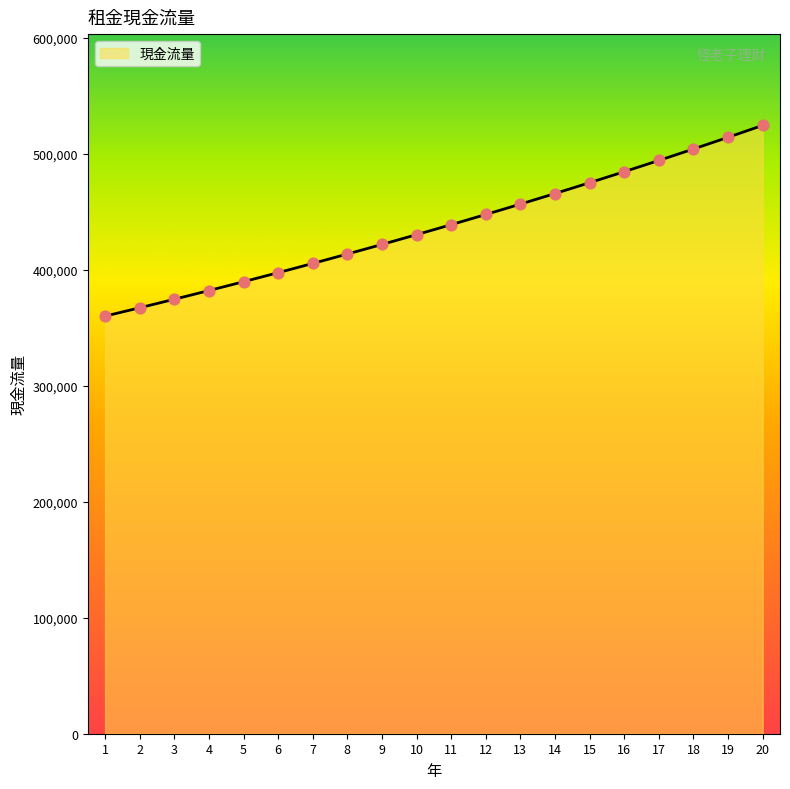

What is the ratio of the value at 1 to the value at 15?

0.8